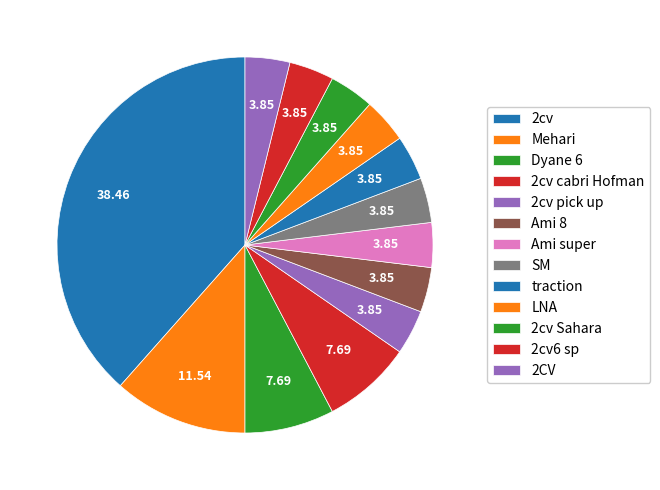

What is the smallest slice in the pie chart?

2cv pick up